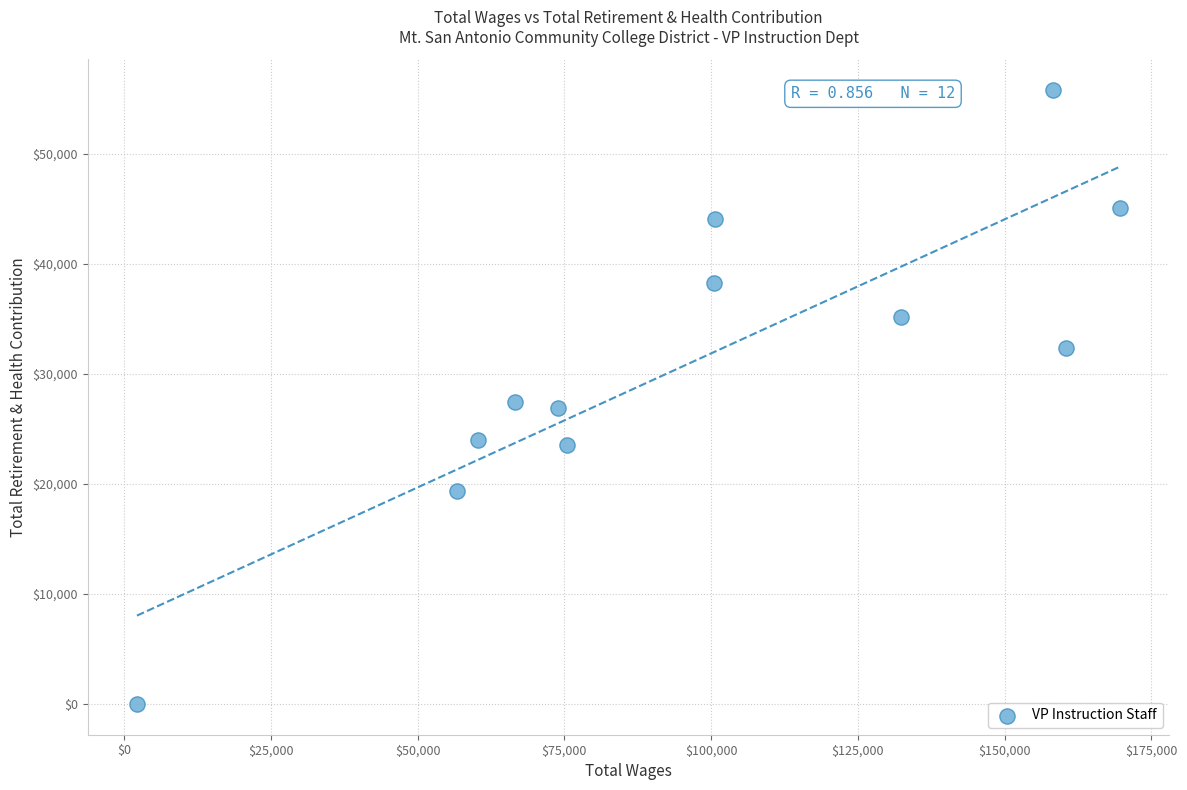

What is the range of X values (max minus min)?

167523